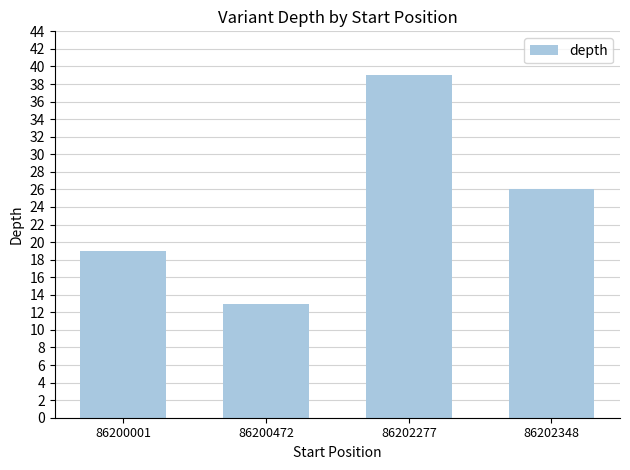

Reading right to left, transcribe all the data shown in this chart.

26	39	13	19